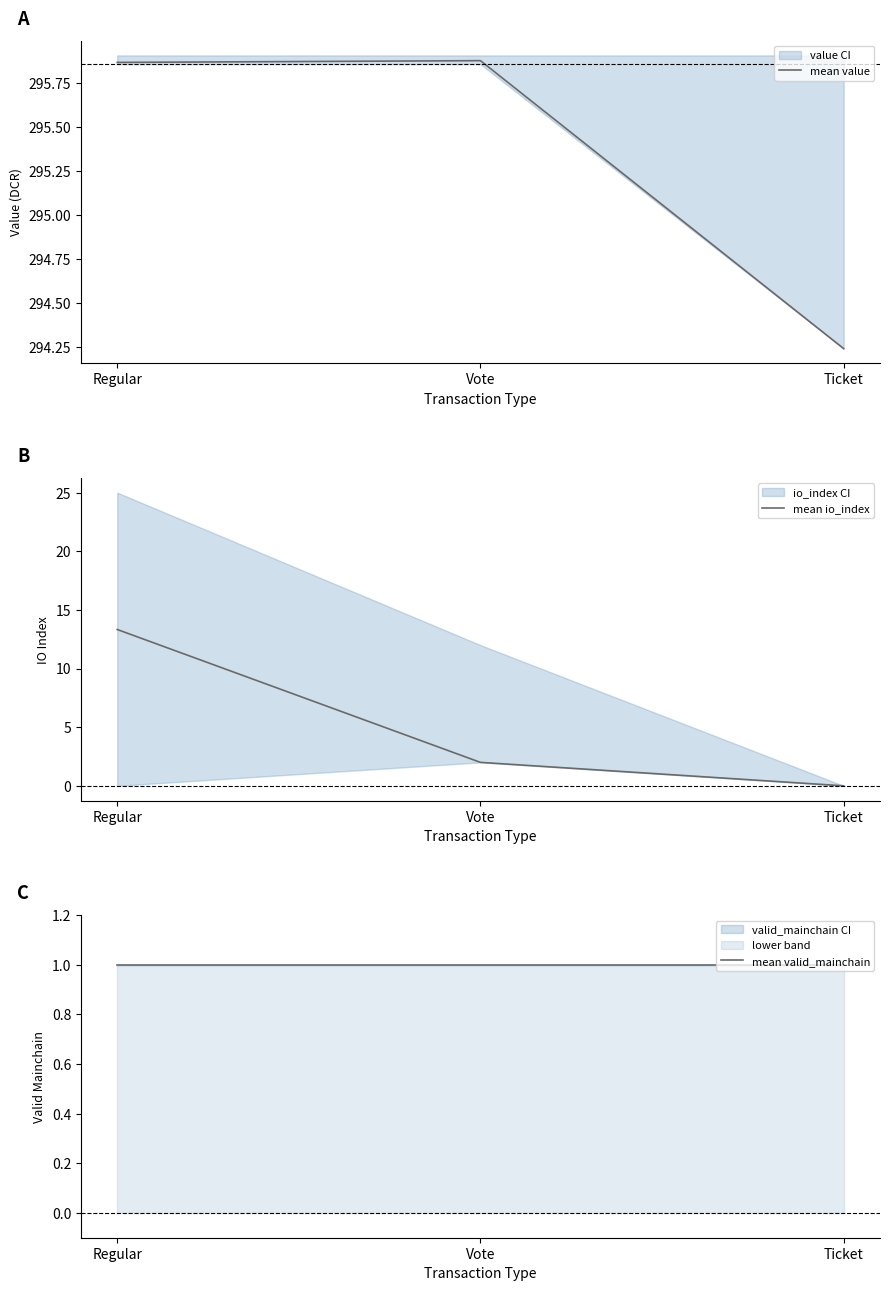

How many data points does each series have?

3